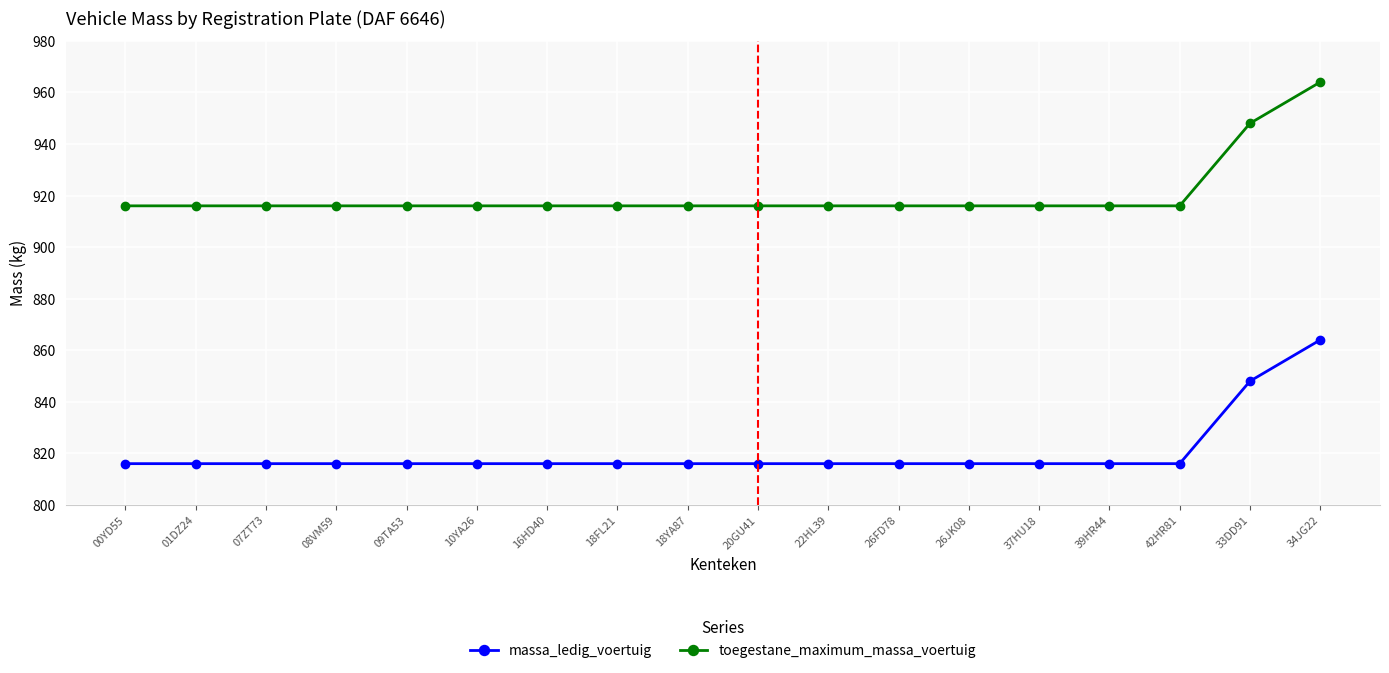

What is the approximate value of massa_ledig_voertuig at 16HD40, to the nearest 10?

820